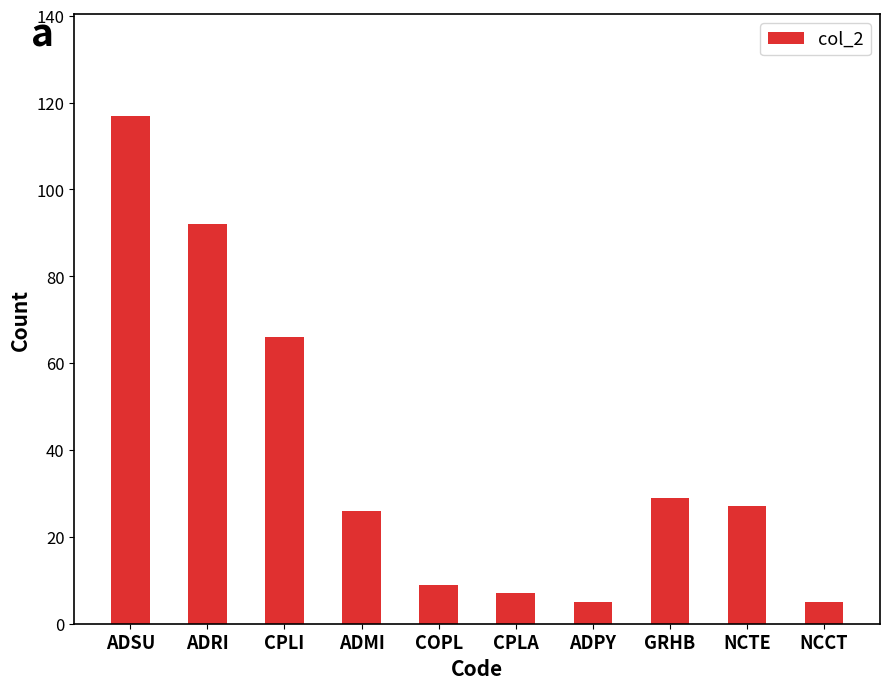

Does the chart contain any negative values?

No